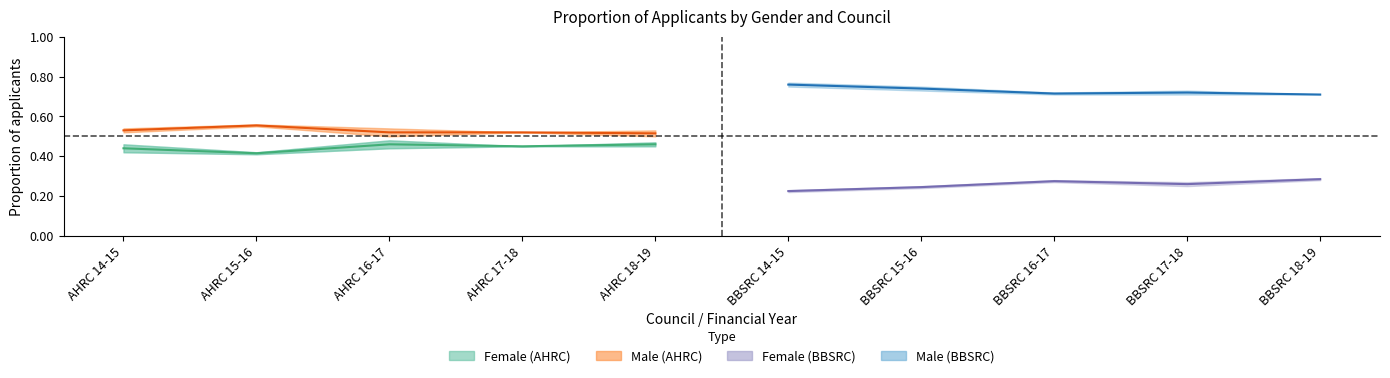

At which category is the sum across all series the highest?

BBSRC 18-19